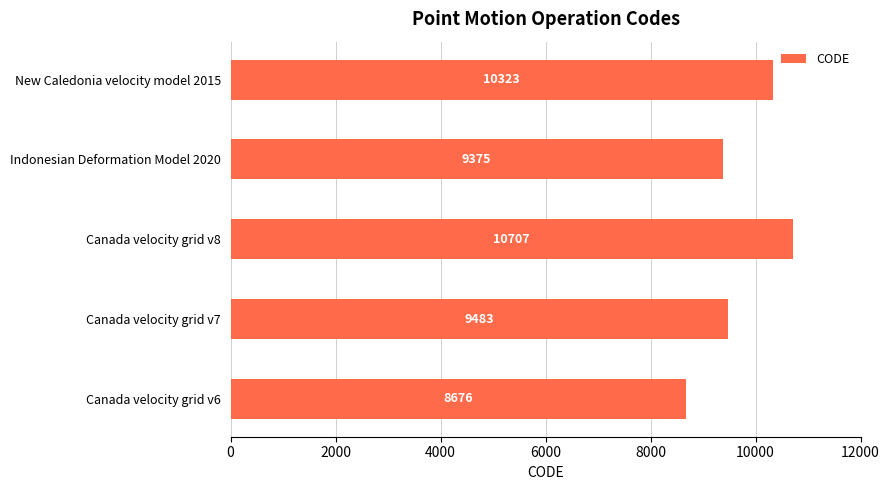

What is the average value?

9713